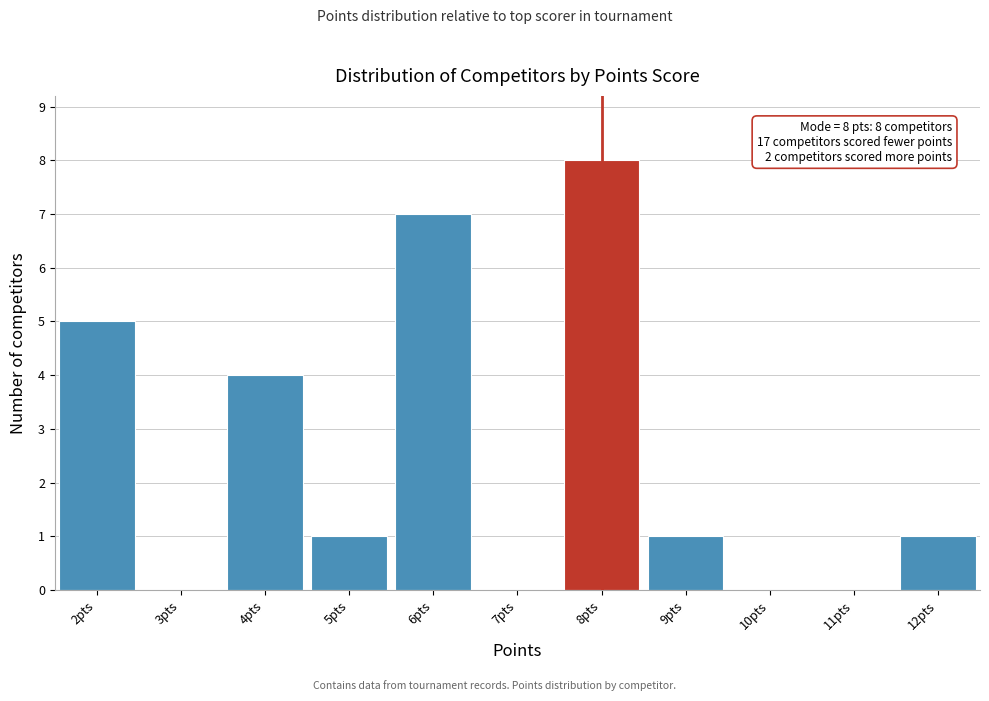

Over which range of the x-axis is the bar tallest?

7.5 to 8.5